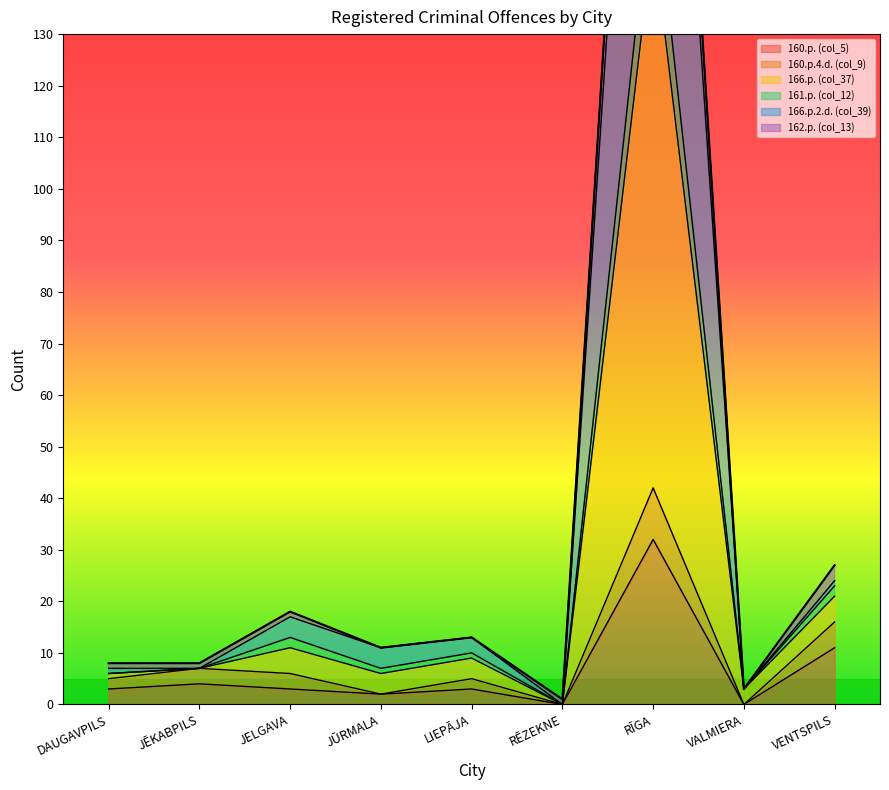

True or false: 160.p. (col_5) has a value of 32 at RĪGA.

True